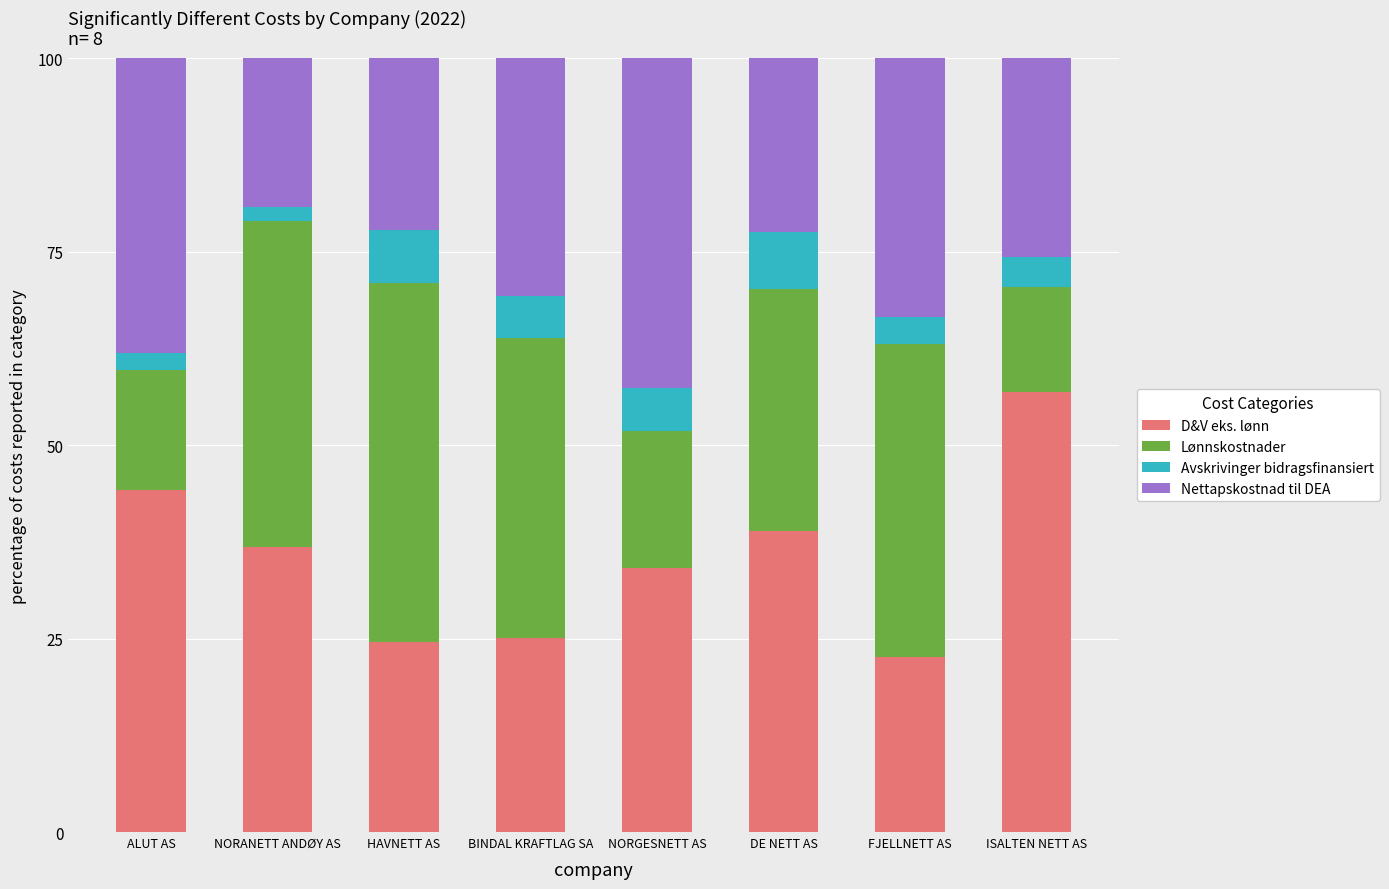

What is the difference between the maximum and minimum values in the D&V eks. lønn series?

34.2